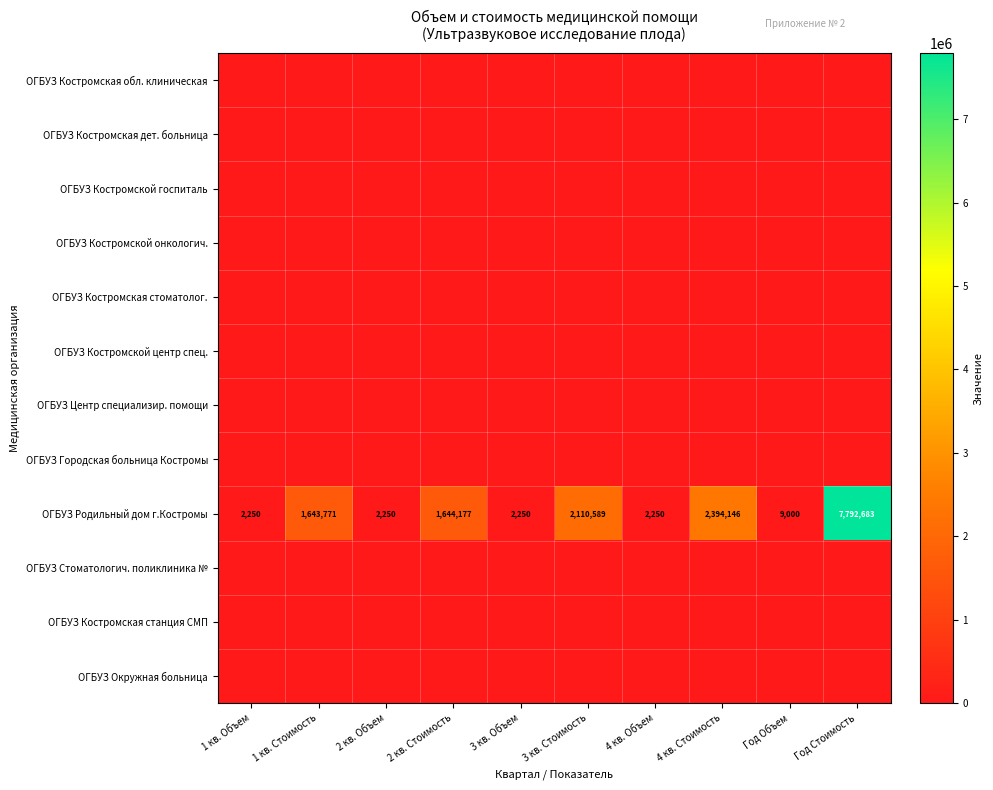

At which category is the sum across all series the highest?

Год Стоимость